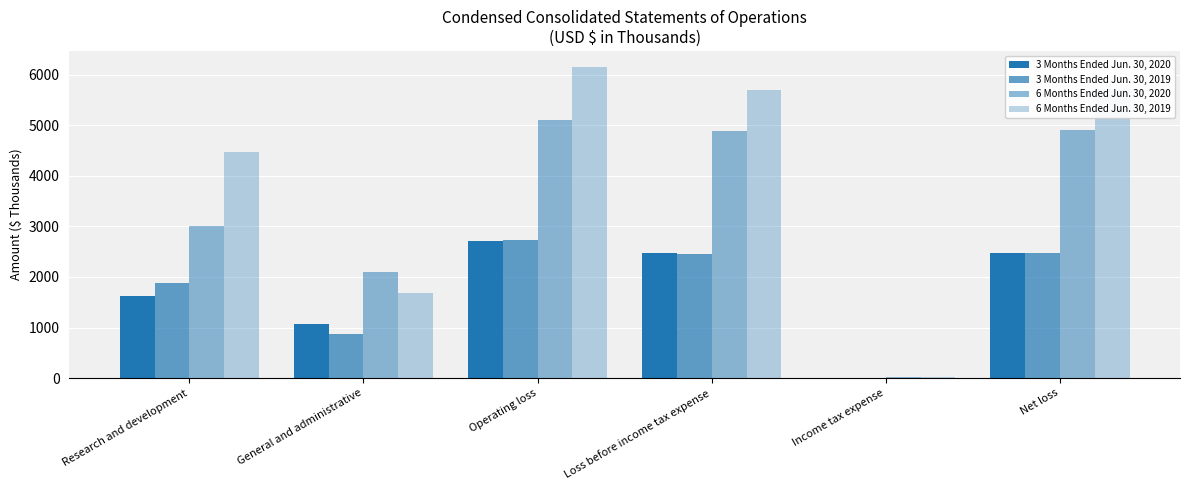

How many series are shown in this chart?

4